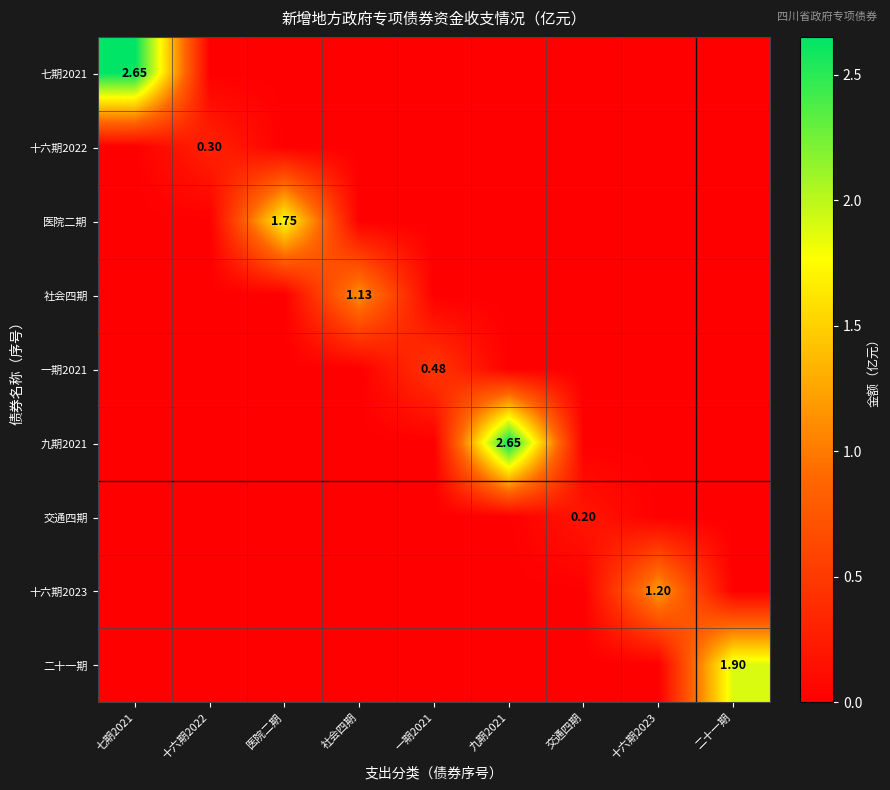

What is the average value of the 医院二期 series?

0.2